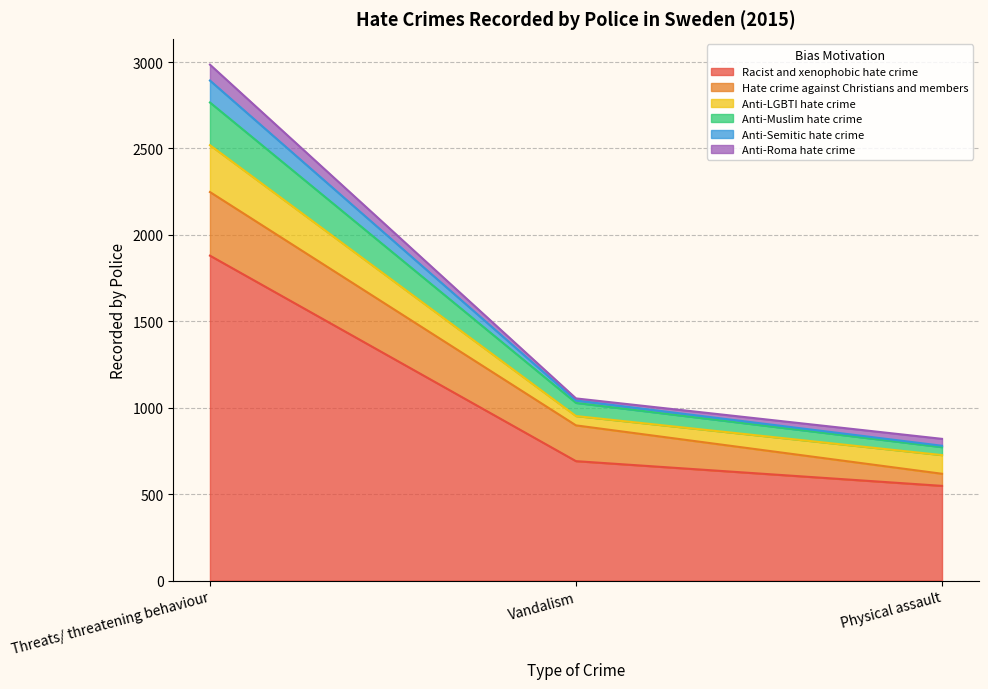

Does the chart have visible grid lines?

Yes